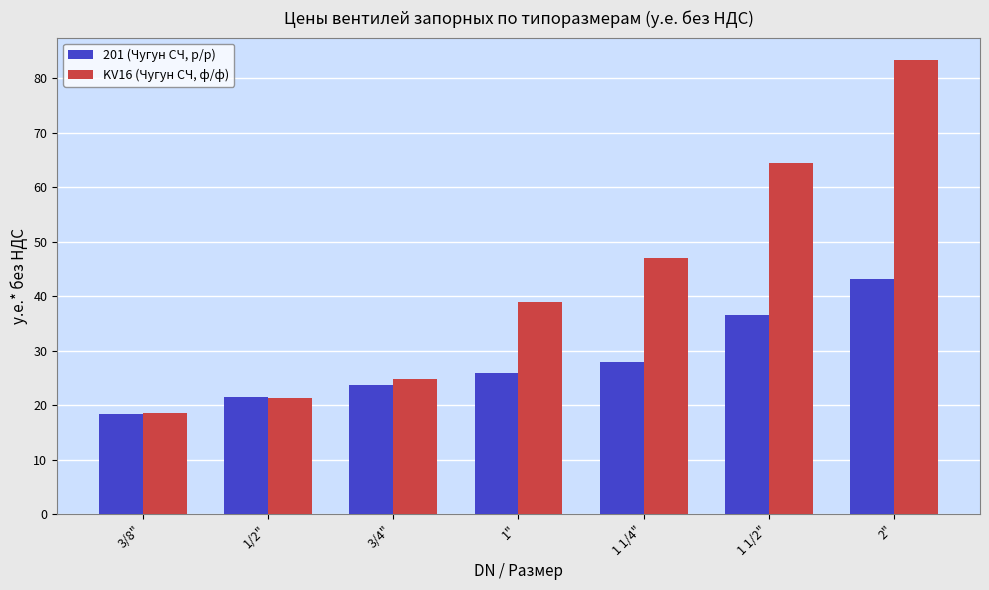

What is the maximum value for 201 (Чугун СЧ, р/р)?

43.1